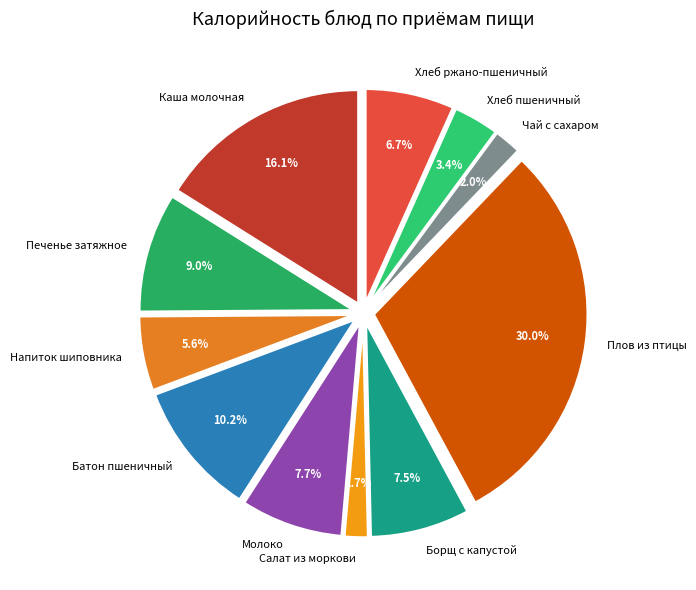

Do Чай с сахаром and Напиток шиповника together represent more than half of the pie?

No